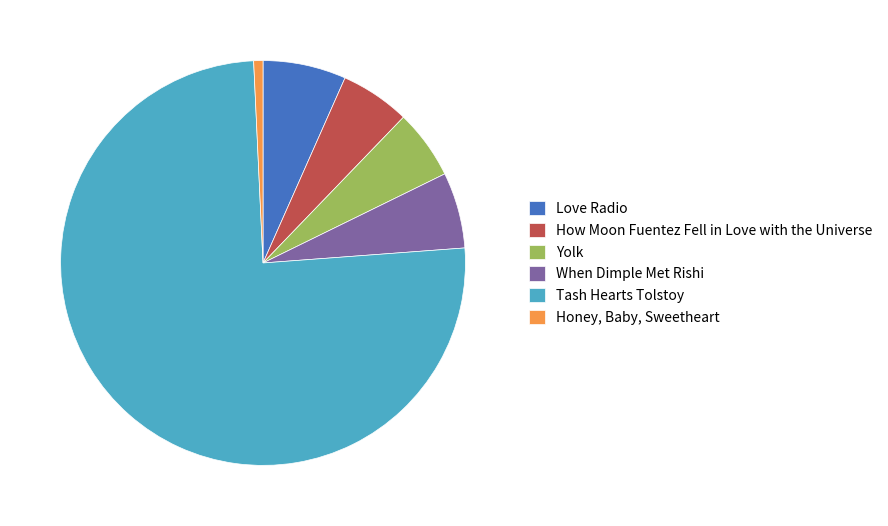

What is the smallest slice in the pie chart?

Honey, Baby, Sweetheart